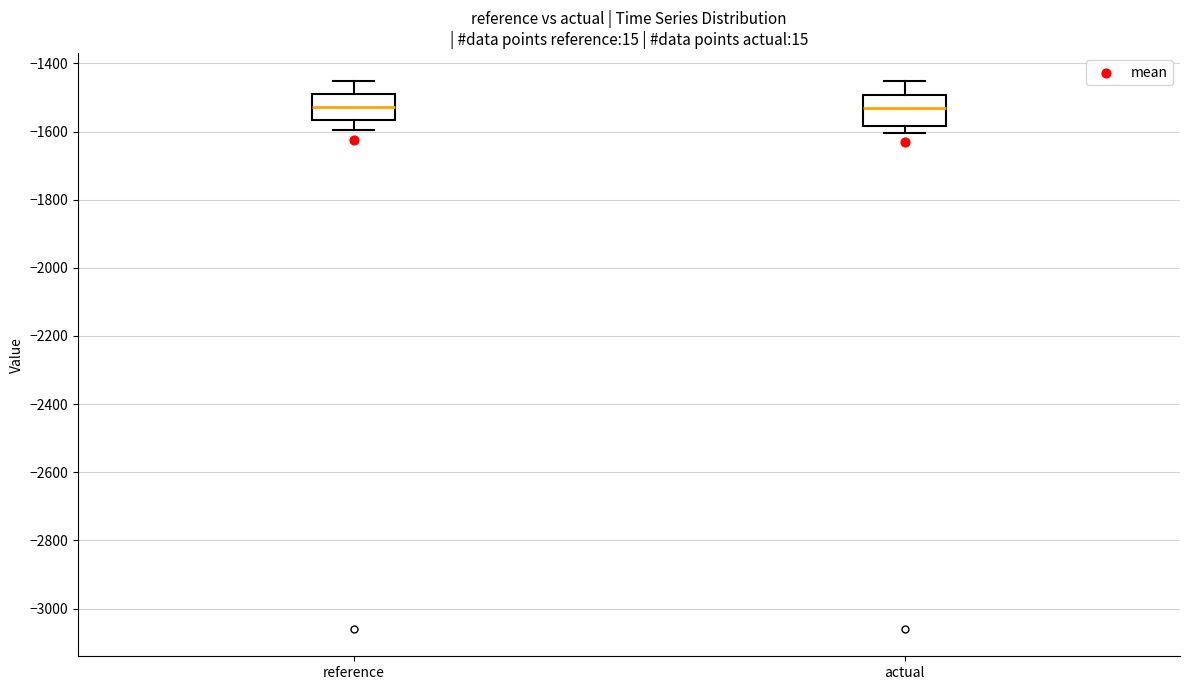

Reading left to right, read every box against the y-axis: the position of its median line, the range the box covers, and the ends of its whiskers. The values are not printed on the chart, so give them approximately, as read against the axis.

reference: median -1520, box -1560 to -1480, whiskers -1600 to -1460
actual: median -1520, box -1580 to -1500, whiskers -1600 to -1460